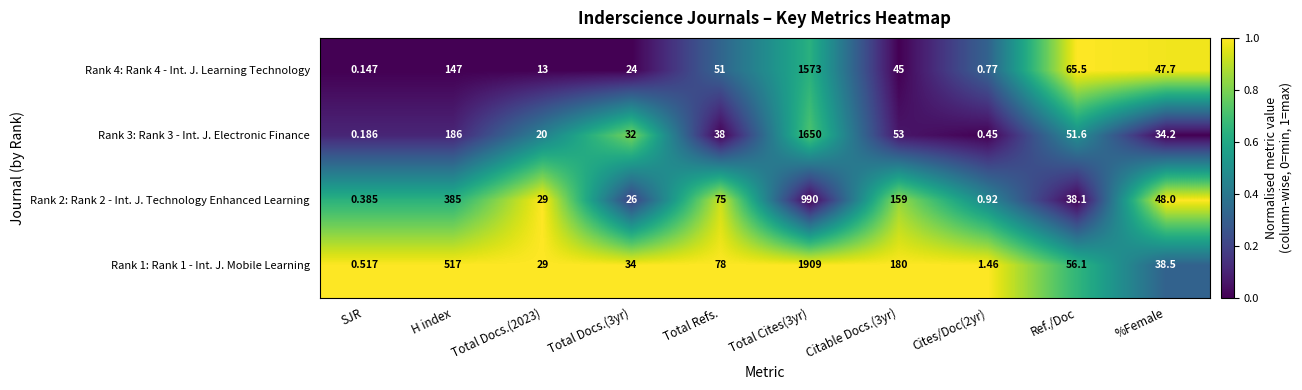

How many distinct data groups are displayed?

4